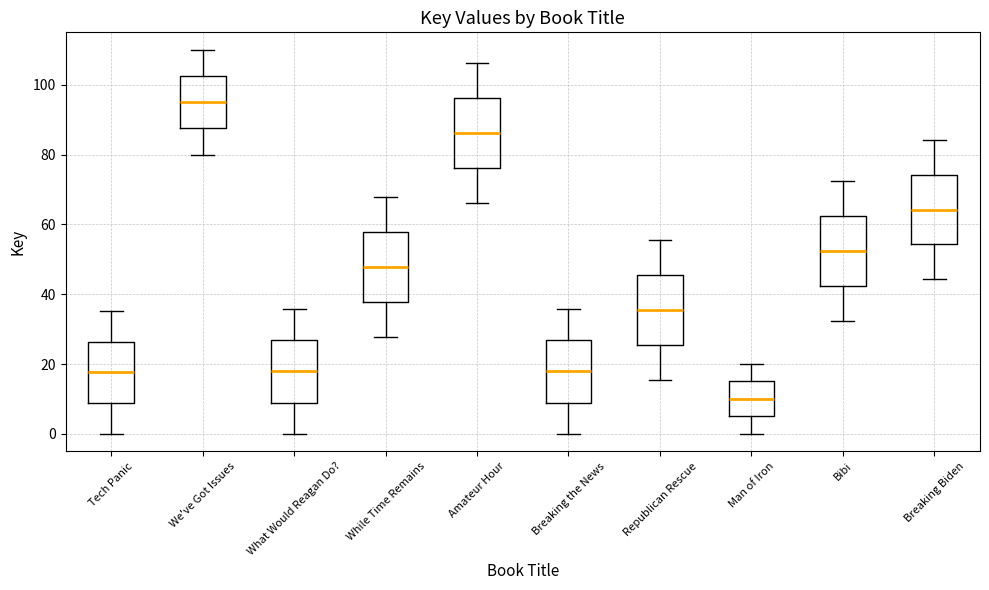

Where is the lower edge of the box for Breaking Biden on the y-axis? The values are not printed on the chart, so give them approximately, as read against the axis.

54